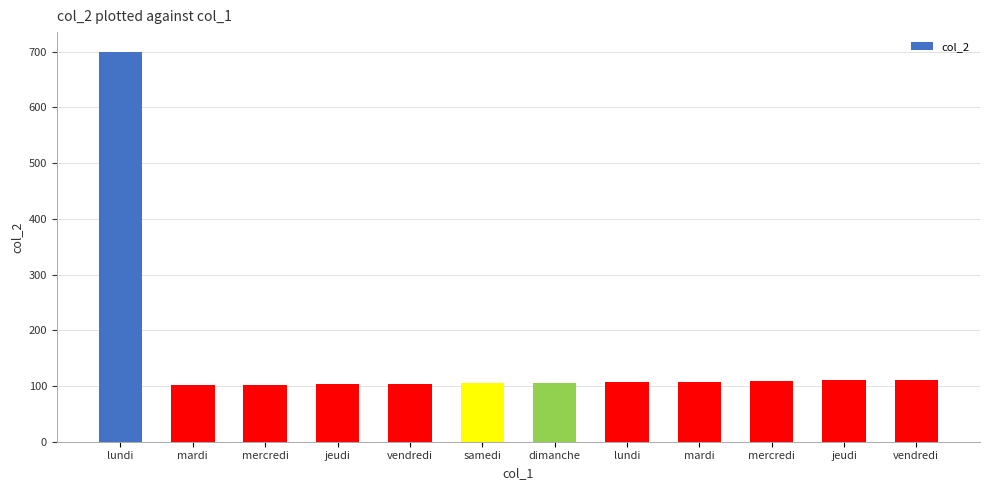

Reading left to right, what are all the values shown in this chart?

lundi=700	mardi=101	mercredi=102	jeudi=103	vendredi=104	samedi=105	dimanche=106	lundi=107	mardi=108	mercredi=109	jeudi=110	vendredi=111